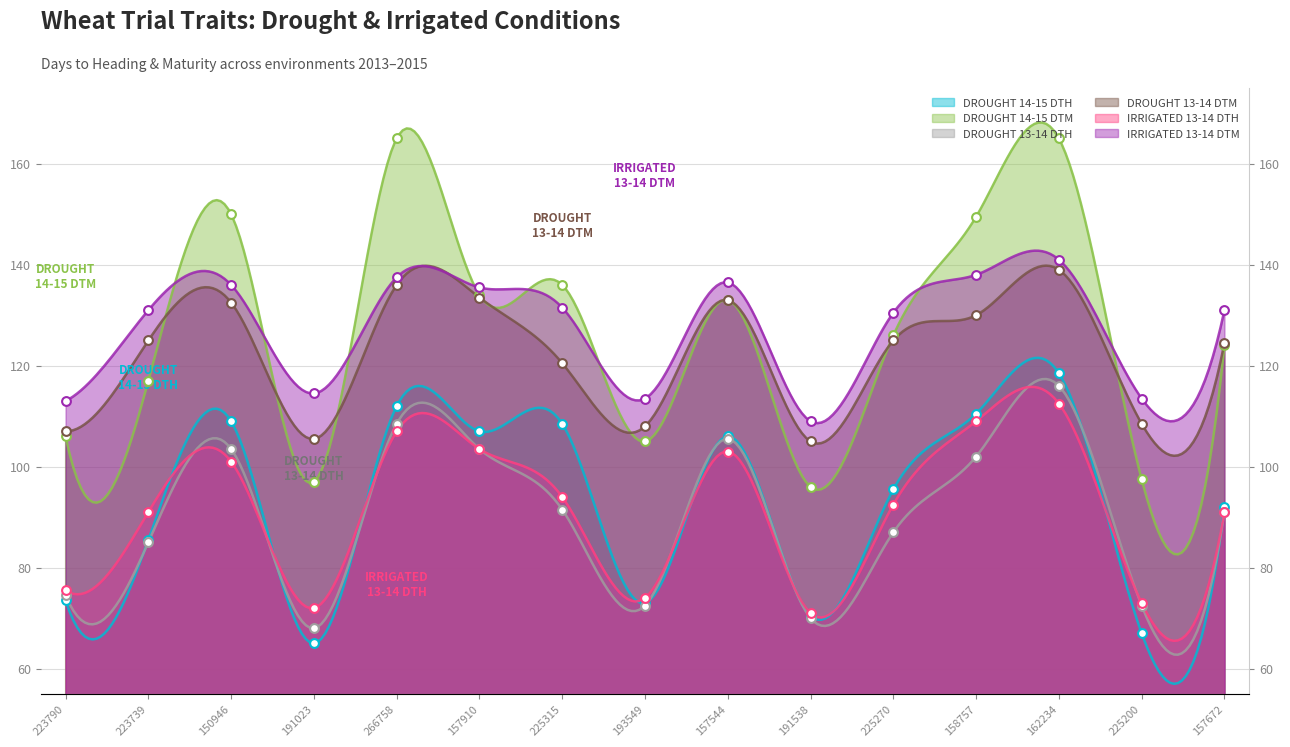

Is the value of DROUGHT 13-14 DTH at 225315 greater than the value of DROUGHT 14-15 DTM at 157672?

No